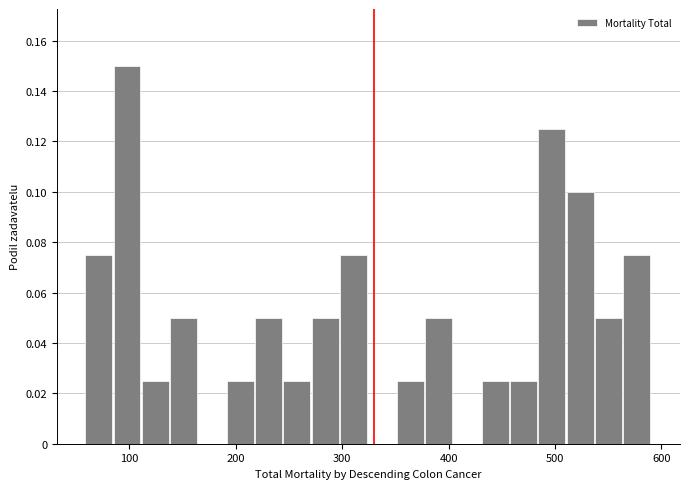

Around what value on the x-axis is the tallest bar? Give the approximate position of its centre, as read against the axis.

100